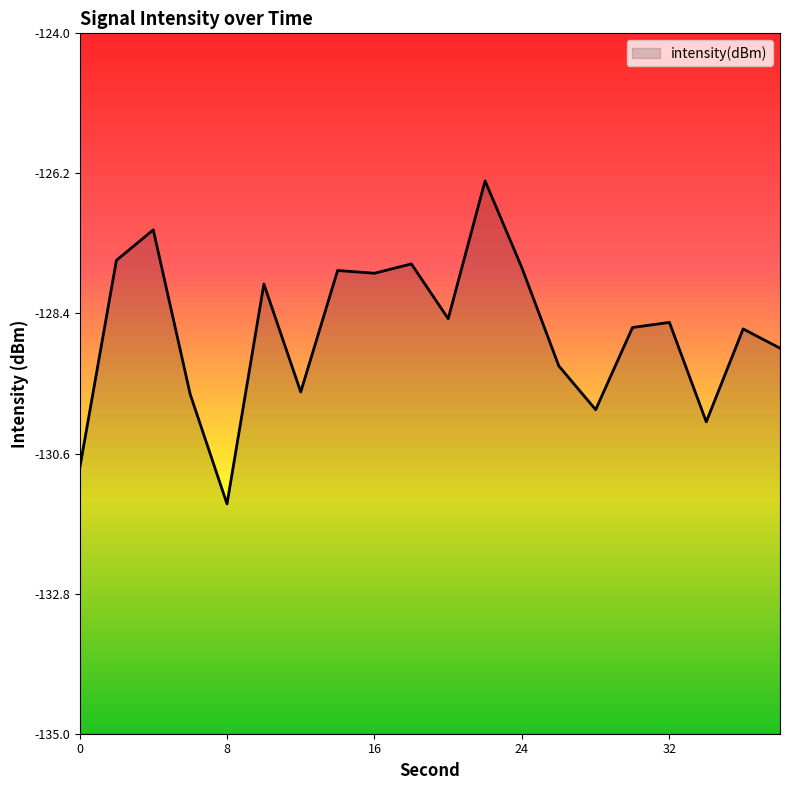

Rank the categories by value from highest to lowest.

22, 4, 2, 18, 24, 14, 16, 10, 20, 32, 30, 36, 38, 26, 12, 6, 28, 34, 0, 8